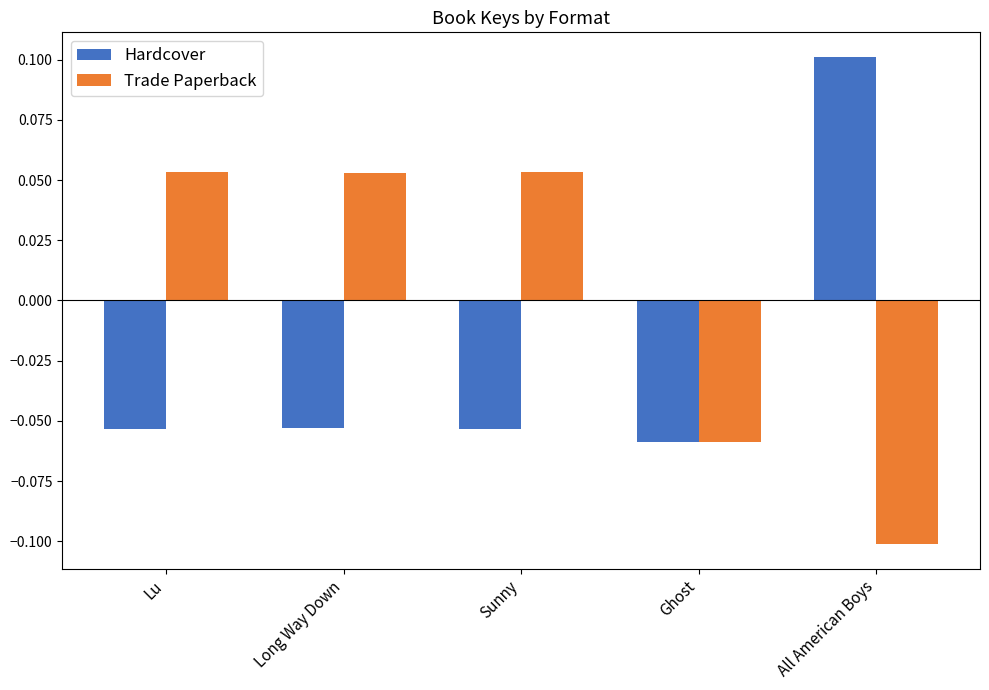

Which label corresponds to the smallest value in the chart?

All American Boys